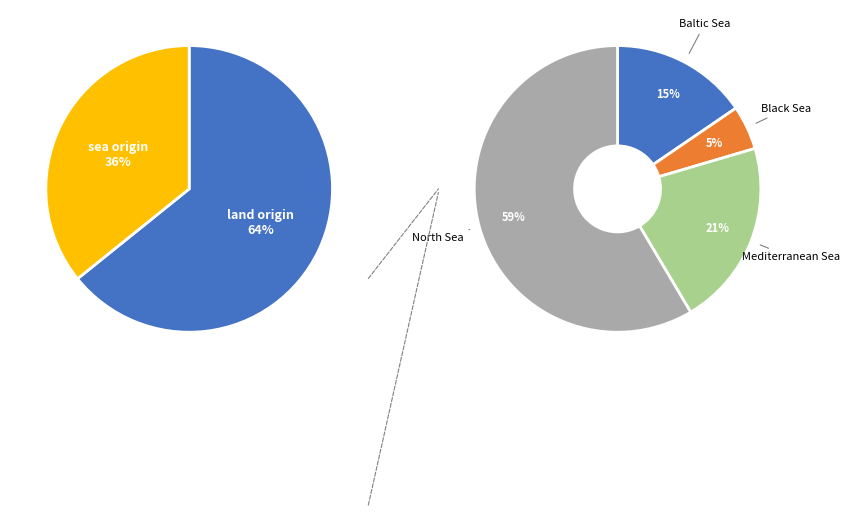

What is the total percentage of North Sea and Baltic Sea?

74.0%